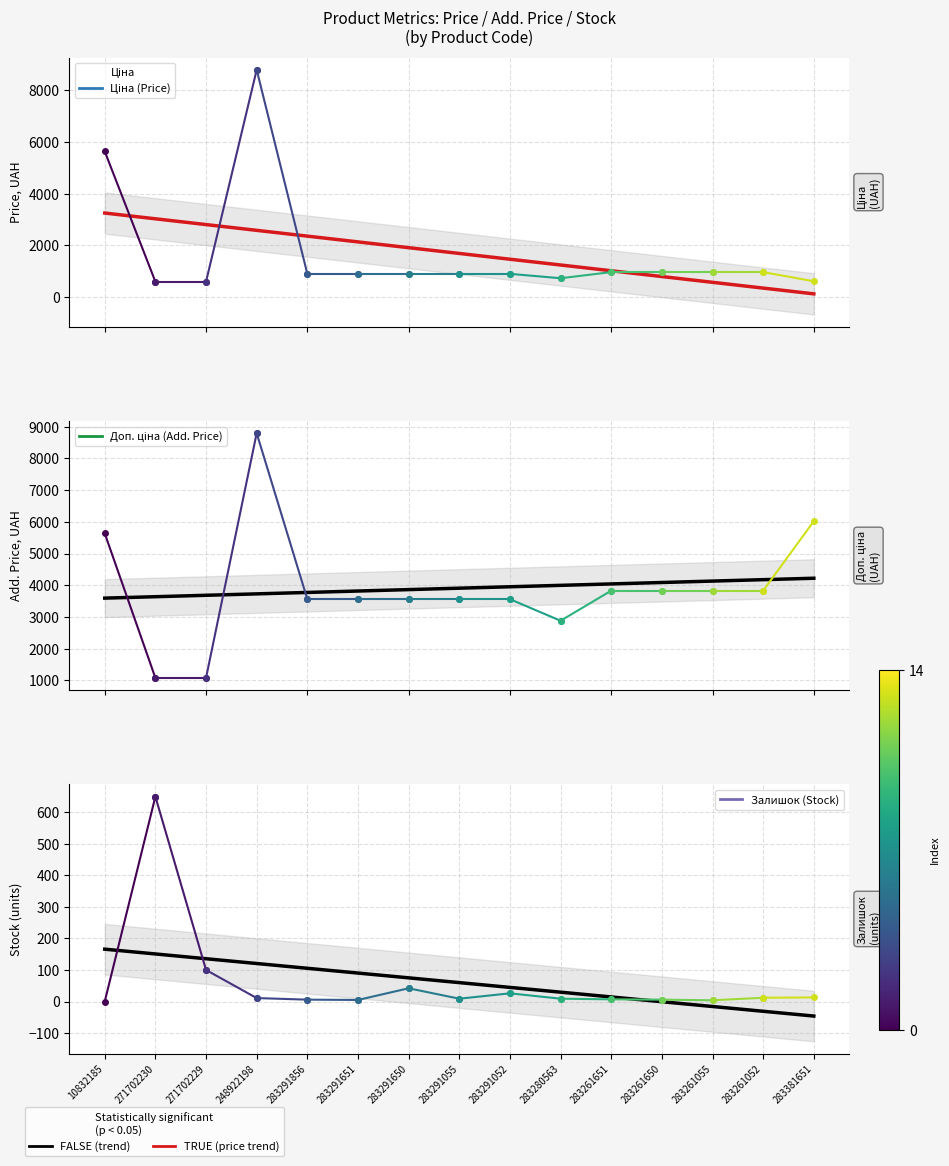

What is the smallest value displayed?

586.0